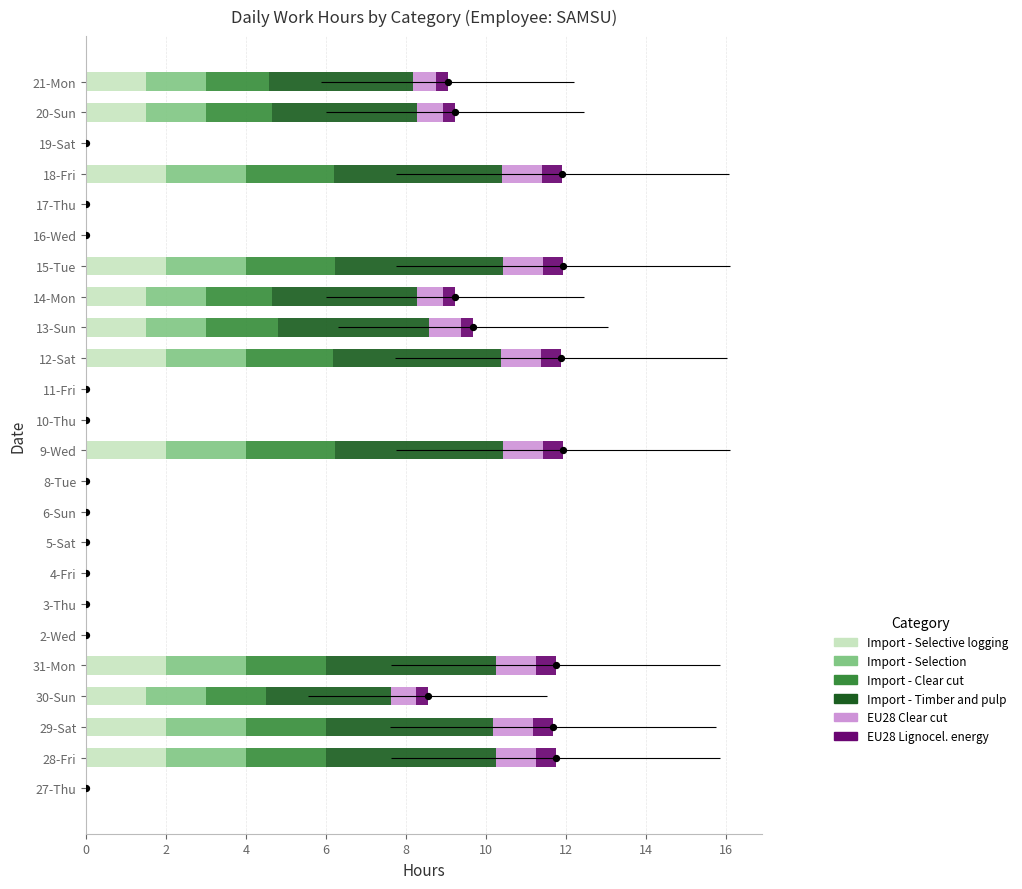

Which series reaches the minimum Y coordinate?

Import - Selective logging